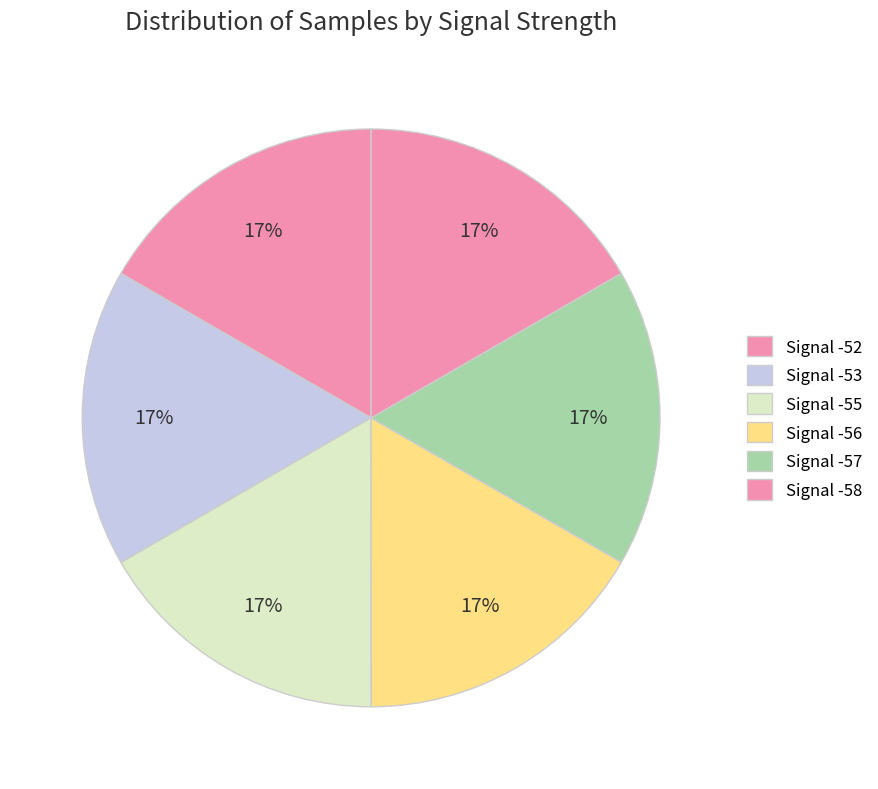

Is there a majority slice in this chart?

No